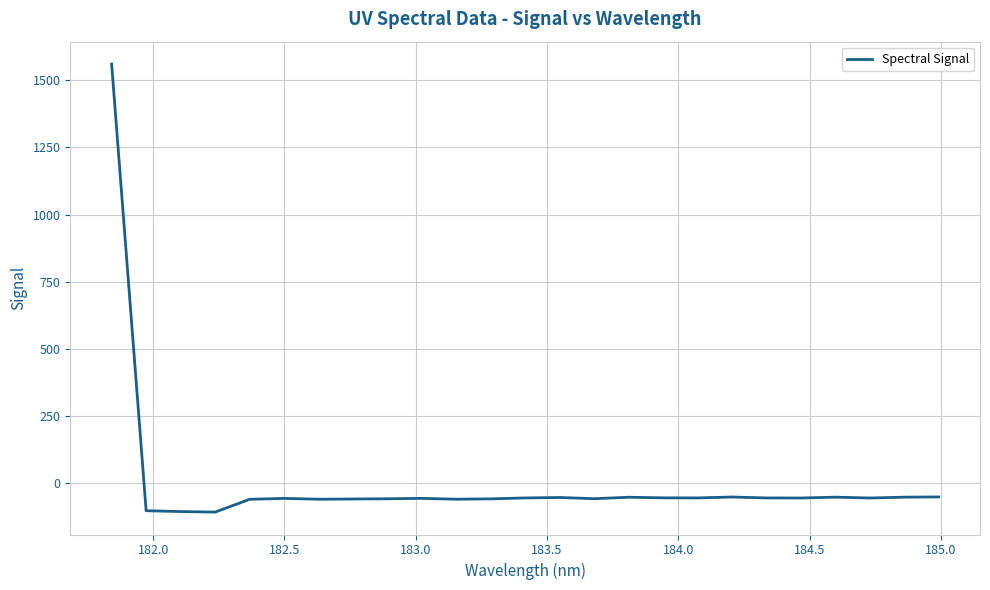

What is the difference between the maximum and minimum values?

1666.9